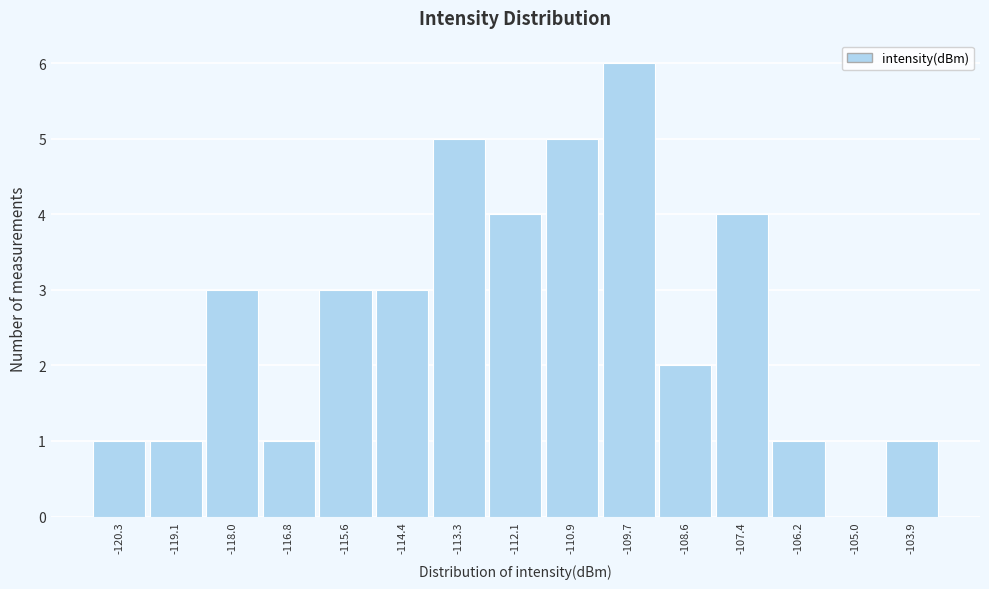

Reading left to right, what are all the values shown in this chart?

-120.3=1	-119.1=1	-118.0=3	-116.8=1	-115.6=3	-114.4=3	-113.3=5	-112.1=4	-110.9=5	-109.7=6	-108.6=2	-107.4=4	-106.2=1	-105.0=0	-103.9=1